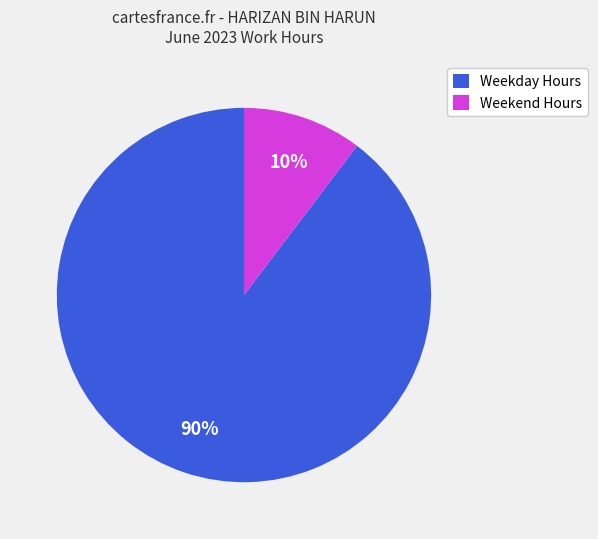

The Weekend Hours slice represents 2% of the pie. True or false?

False